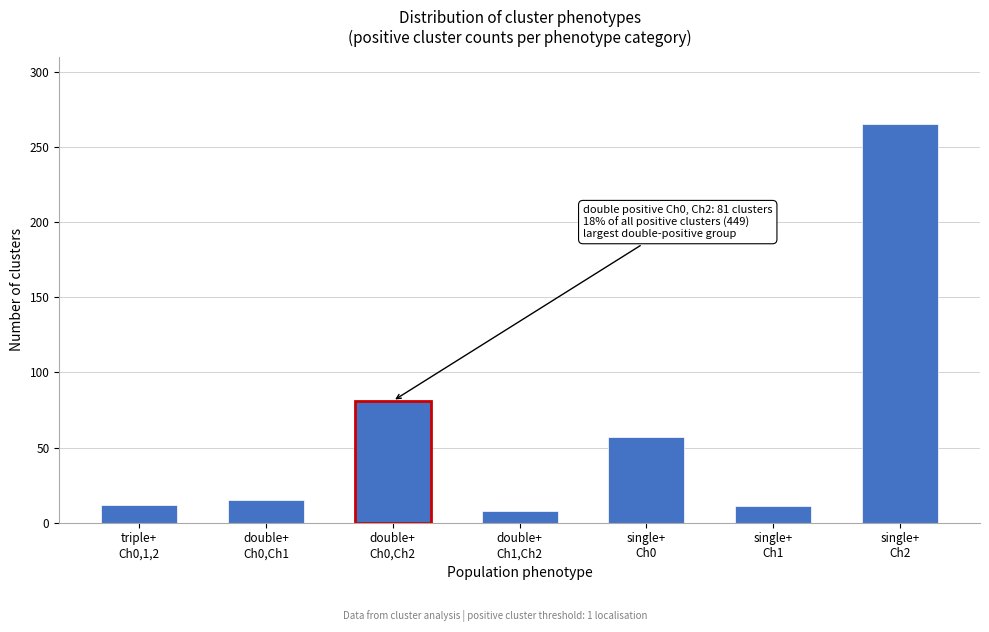

What is the value of the 2nd bar from the left?

15